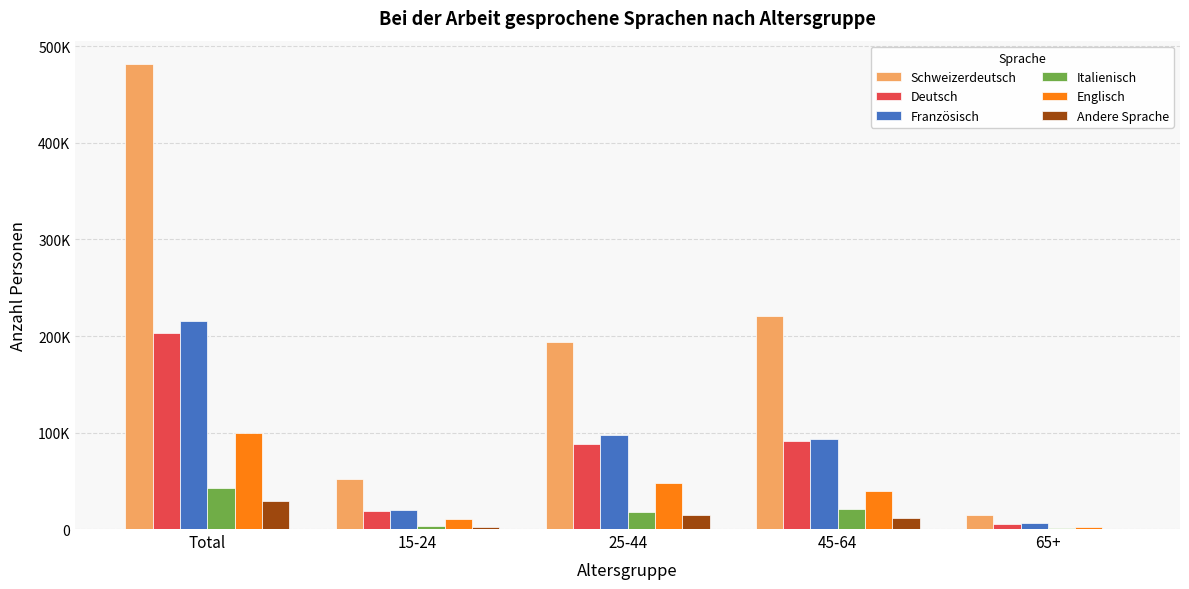

What are all the series names shown in the legend?

Schweizerdeutsch, Deutsch, Französisch, Italienisch, Englisch, Andere Sprache